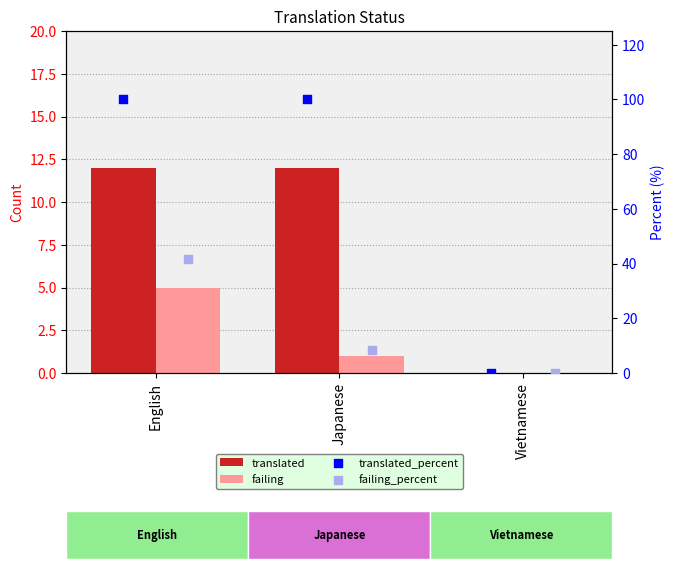

Which series has the widest spread of Y values?

translated_percent